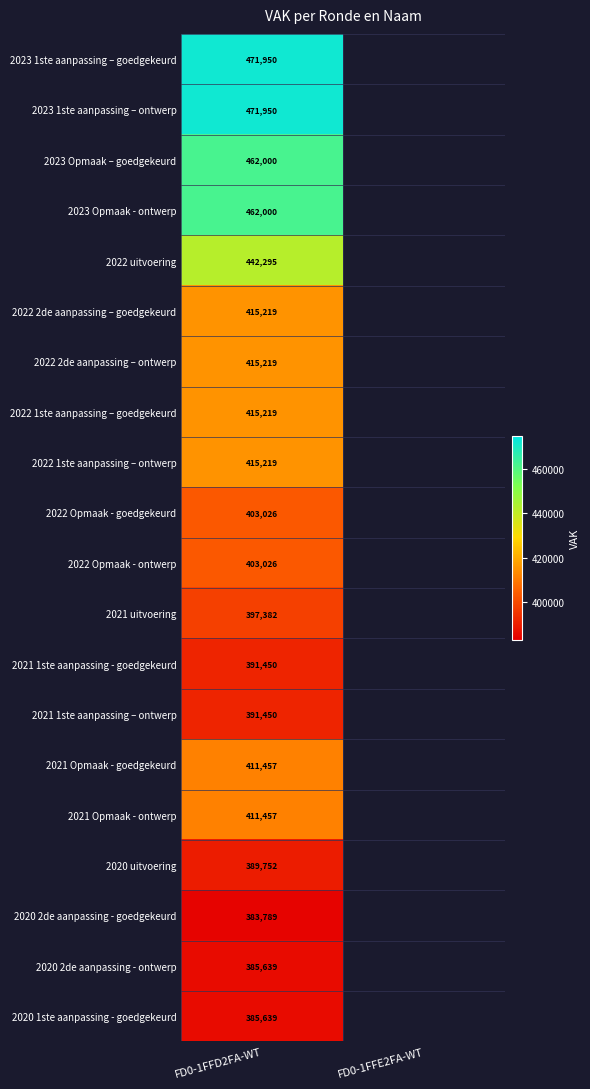

At which category is the sum across all series the highest?

FD0-1FFD2FA-WT